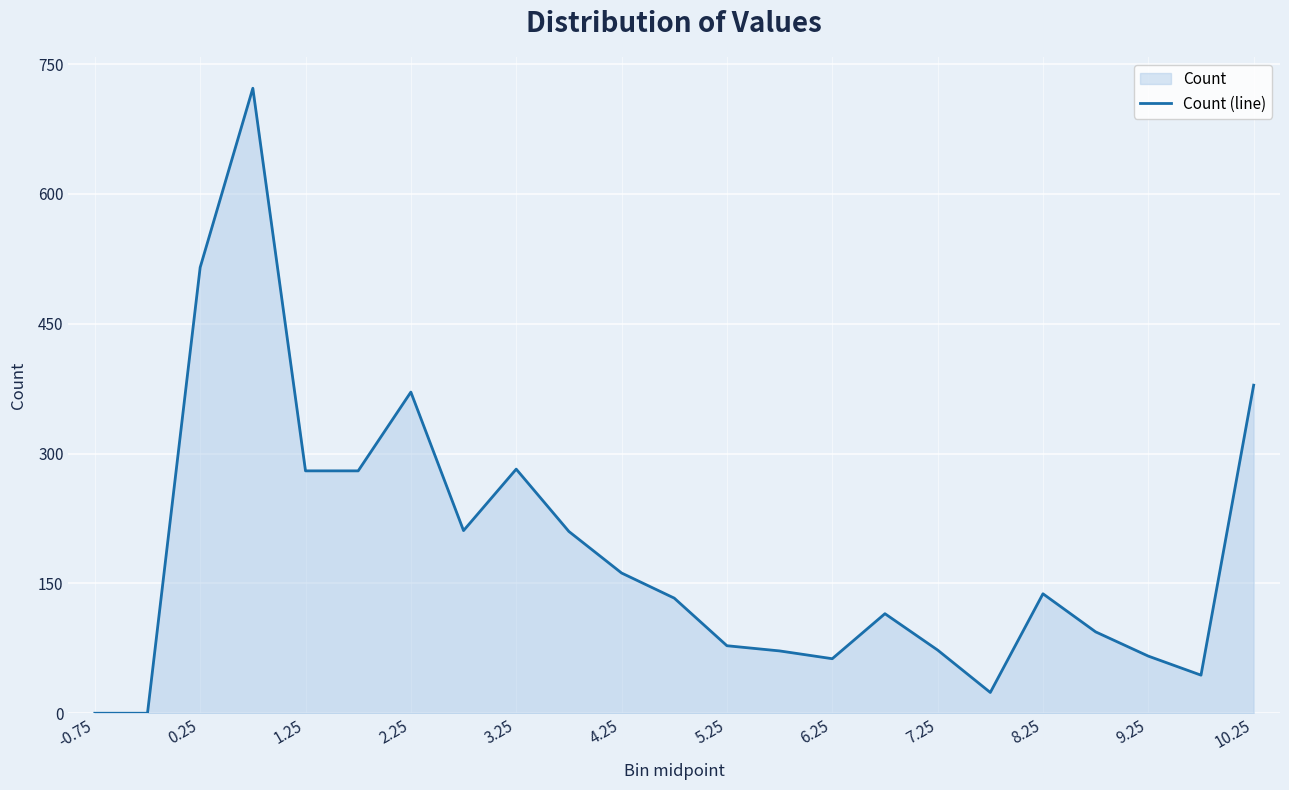

The value at 4.25 is 284. True or false?

False